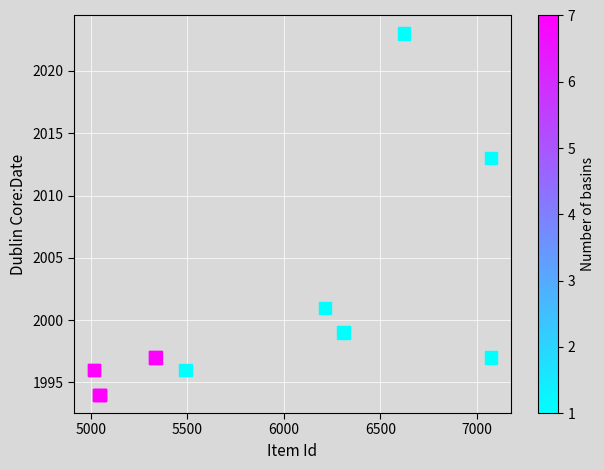

What Y value in the scatter plot is closest to 2008?

2013